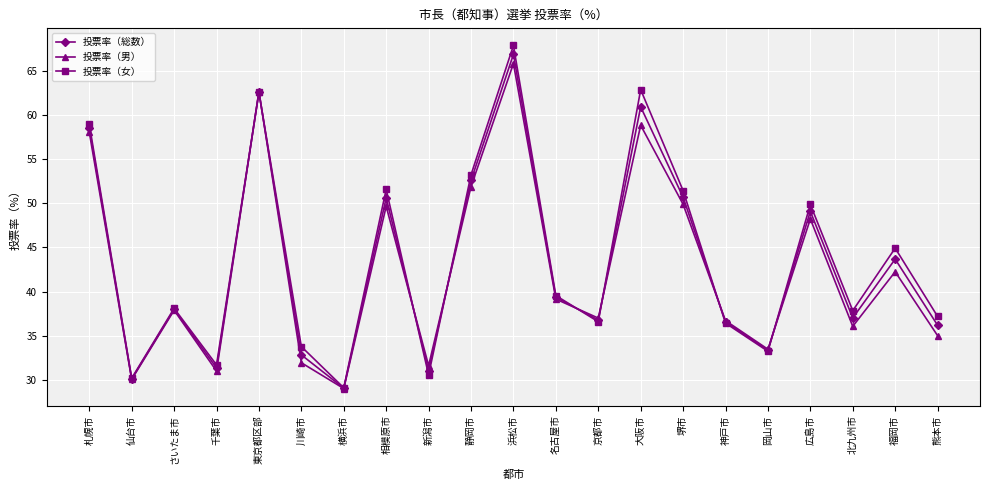

What is the maximum value for 投票率（総数）?

66.9